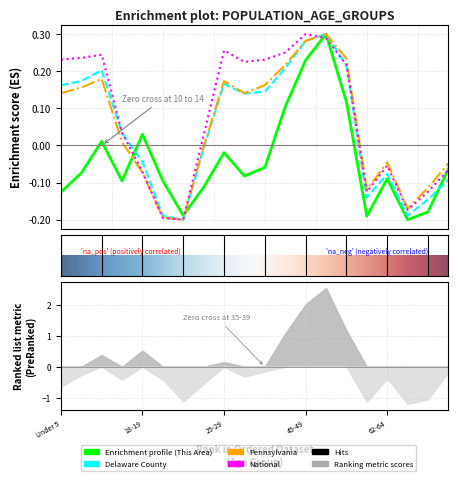

What is the greatest value displayed?

0.3